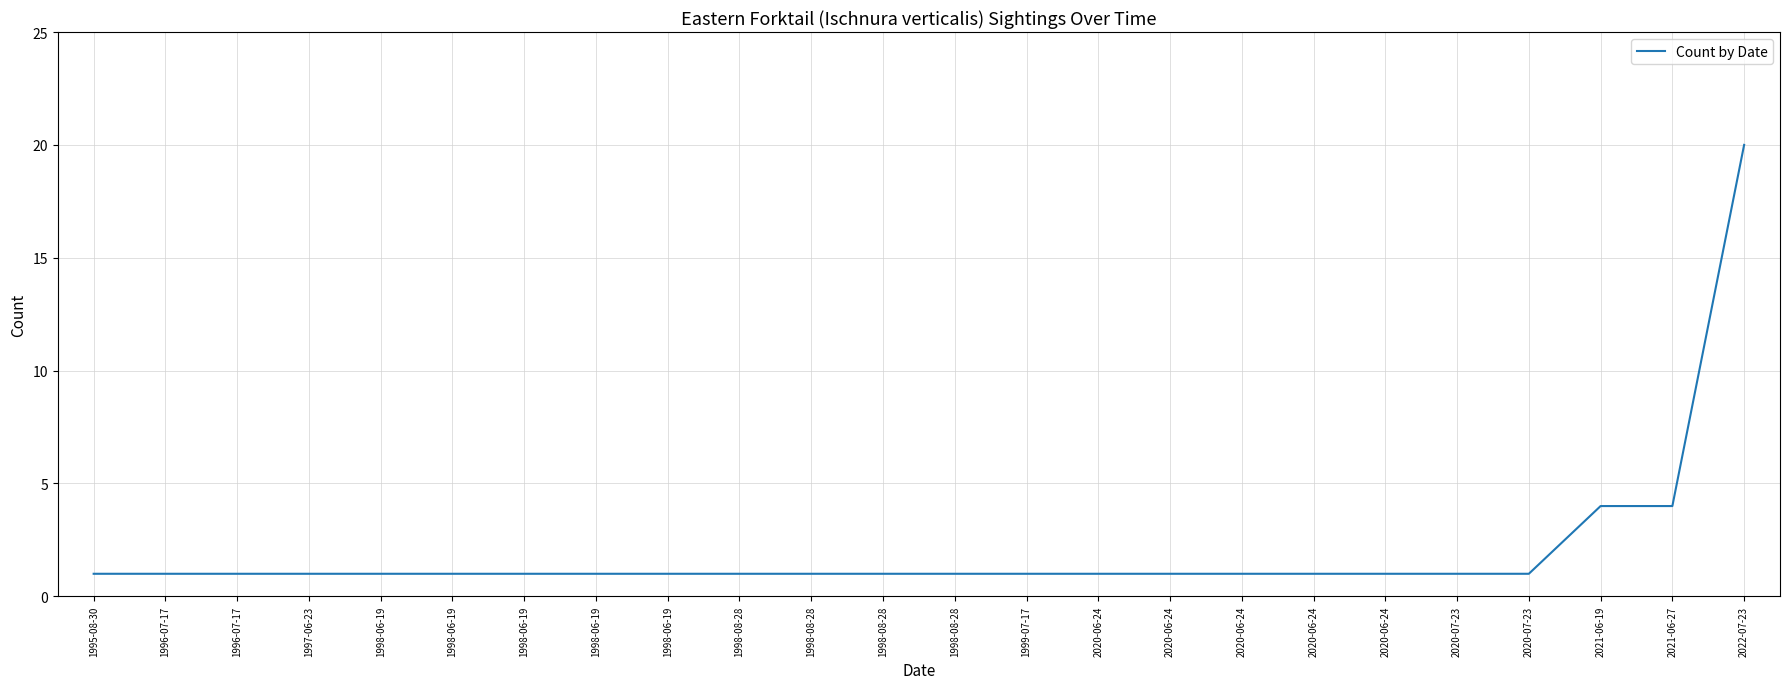

How many series are shown in this chart?

1